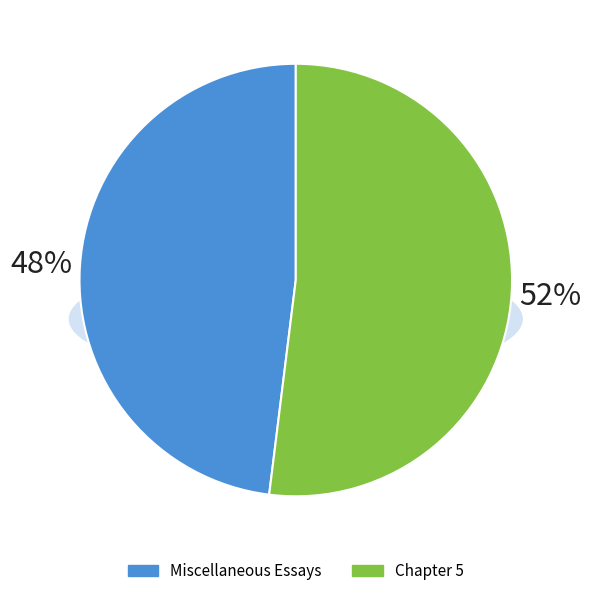

Rank the categories by value from lowest to highest.

Miscellaneous Essays, Chapter 5